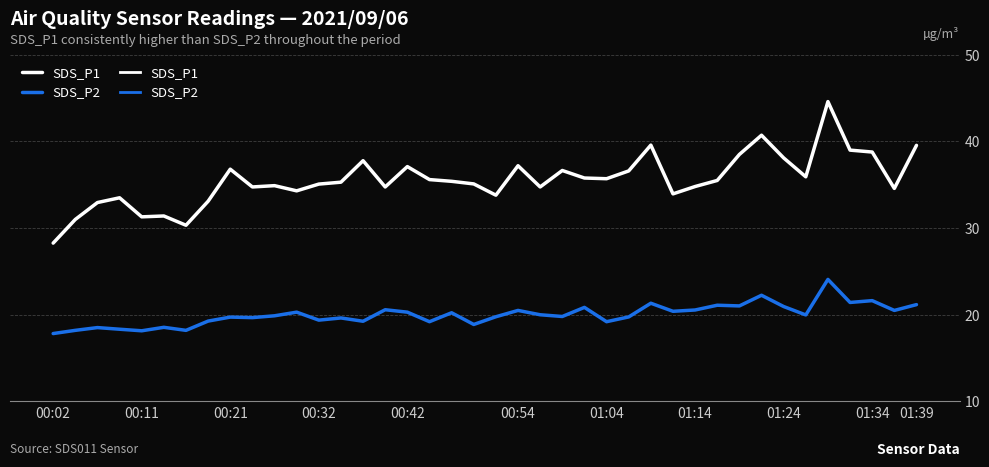

Does the chart display data point markers on the line(s)?

No